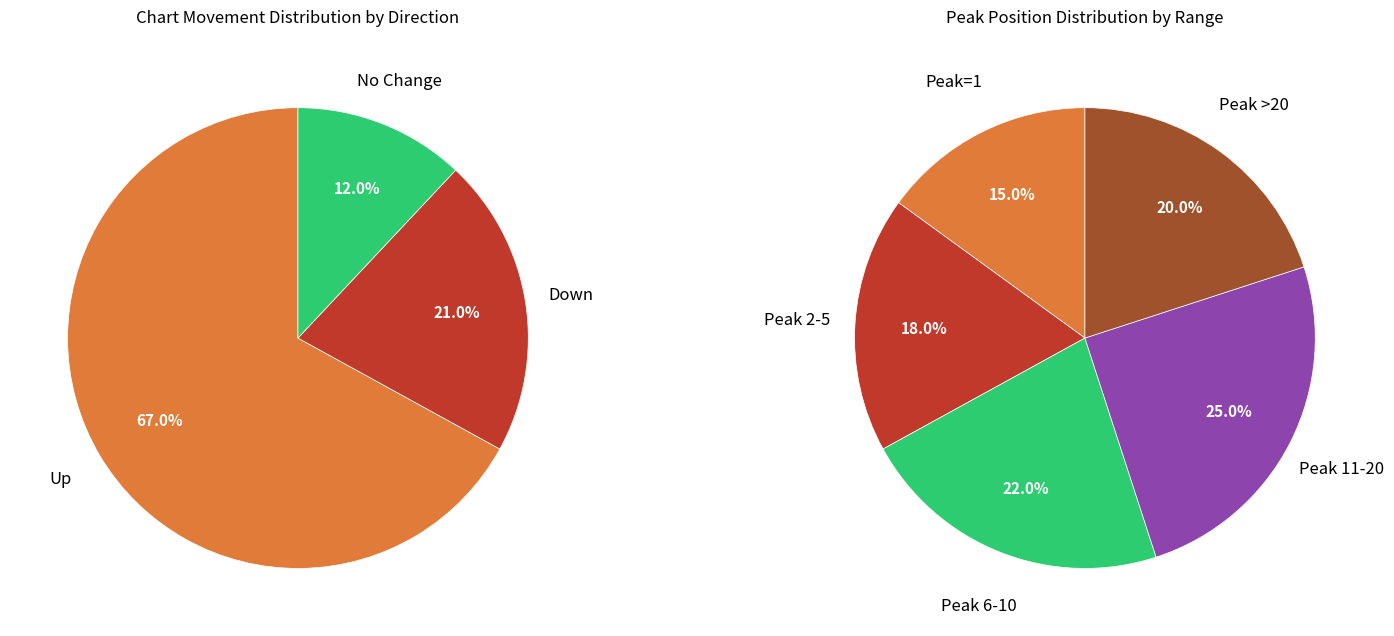

What is the ratio of the value at up to the value at down?

3.2